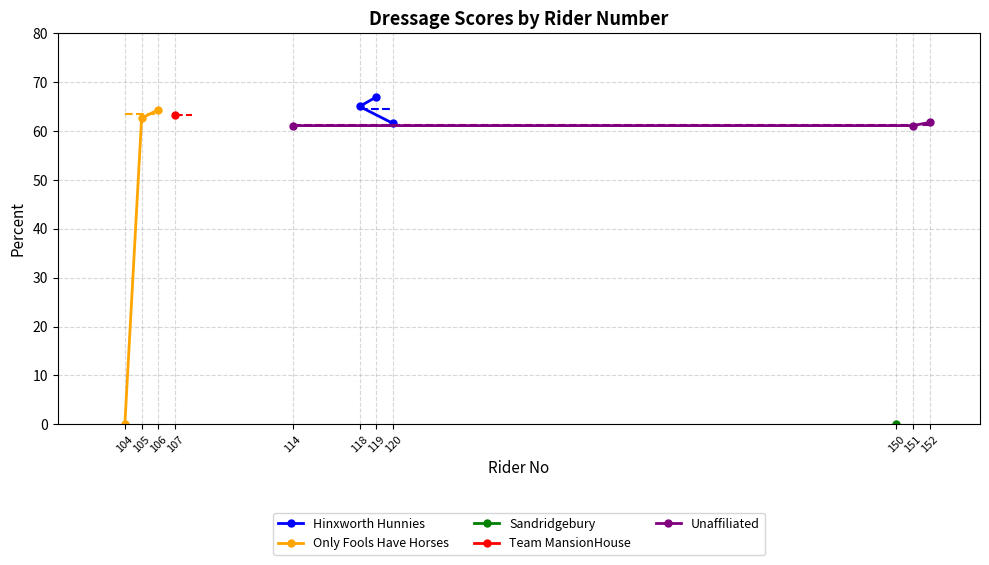

The Hinxworth Hunnies series shows 67.0 at 119. True or false?

True